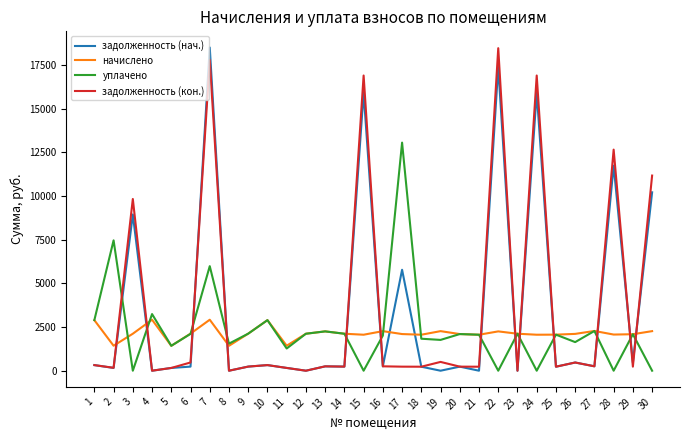

At which category does начислено reach its first local valley?

2